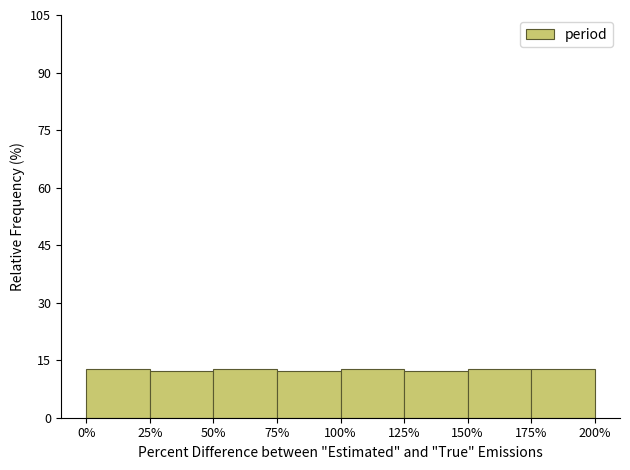

Reading left to right, transcribe all the data shown in this chart.

12.7	12.1	12.7	12.1	12.7	12.1	12.7	12.7